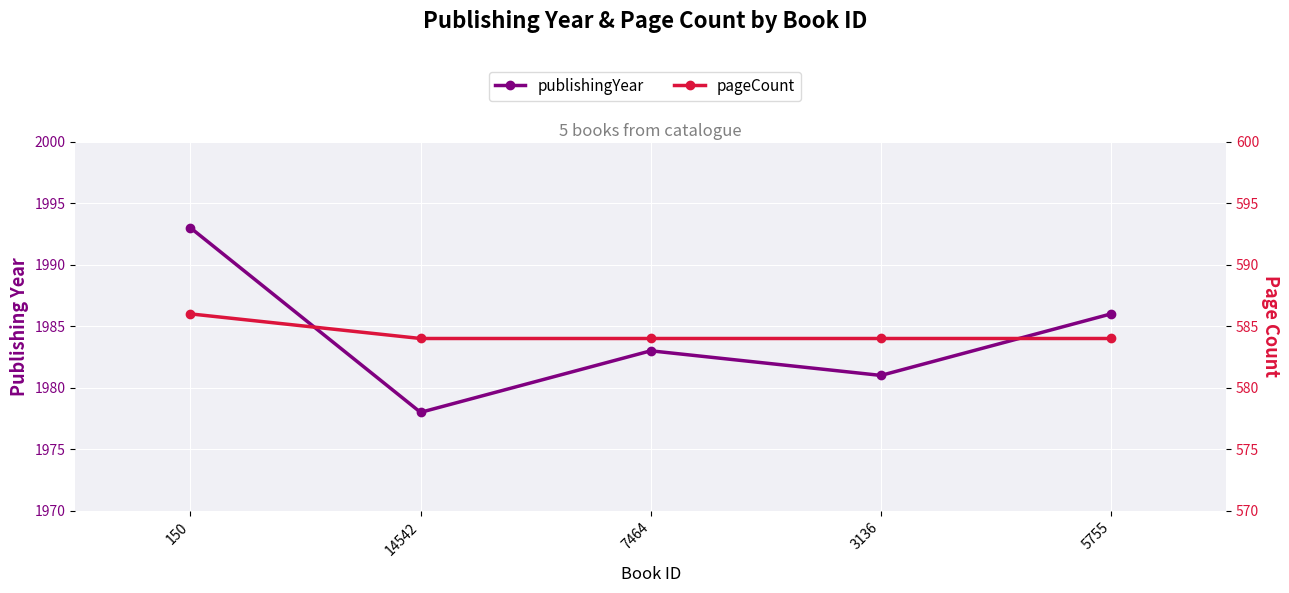

What is the difference between the maximum and minimum values in the pageCount series?

2